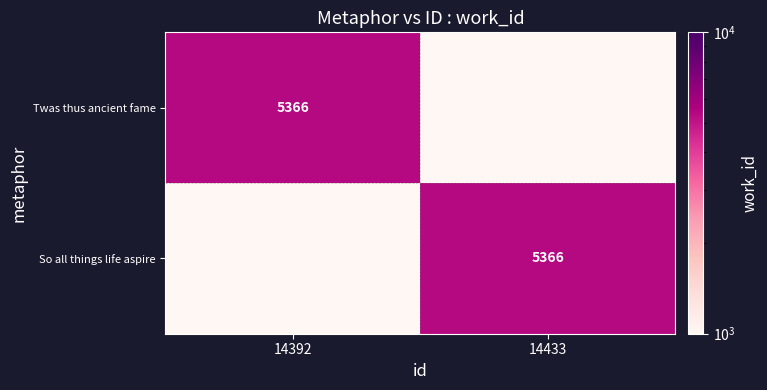

The value of Twas thus ancient fame at 14392 is 5366.0. True or false?

True